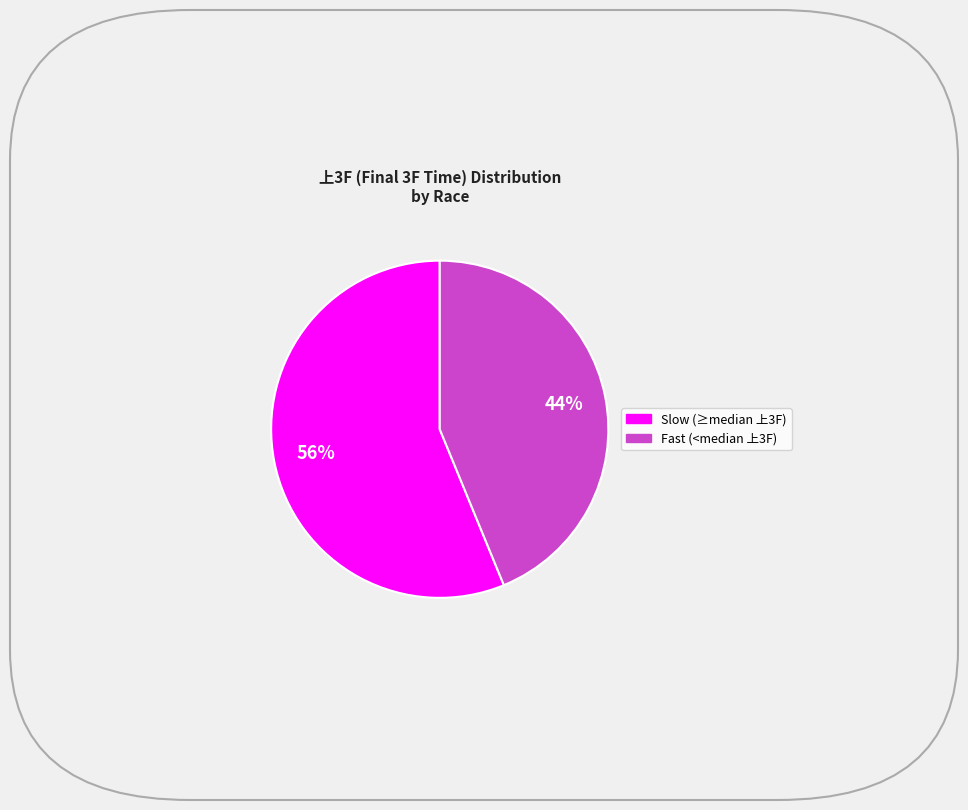

Is there a majority slice in this chart?

Yes